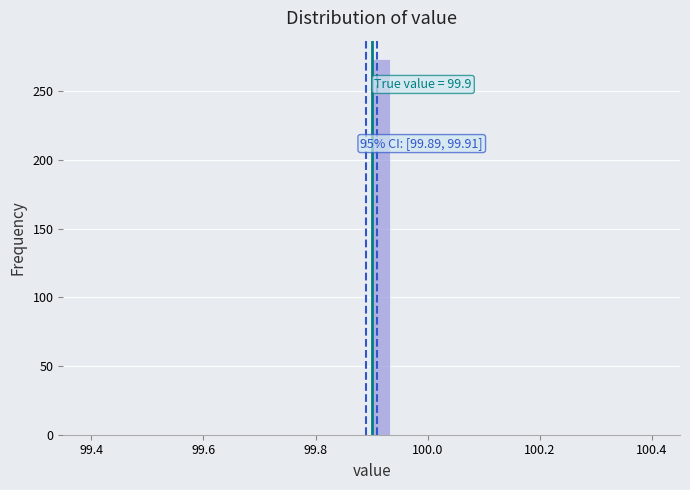

Around what value on the x-axis is the tallest bar? Give the approximate position of its centre, as read against the axis.

99.92